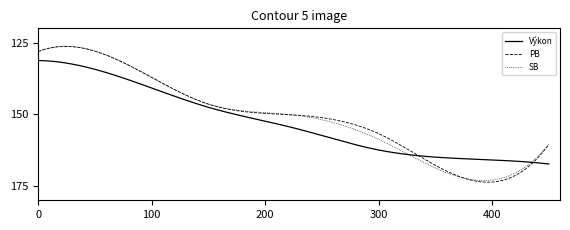

How many intersections are there between PB and Výkon?

2